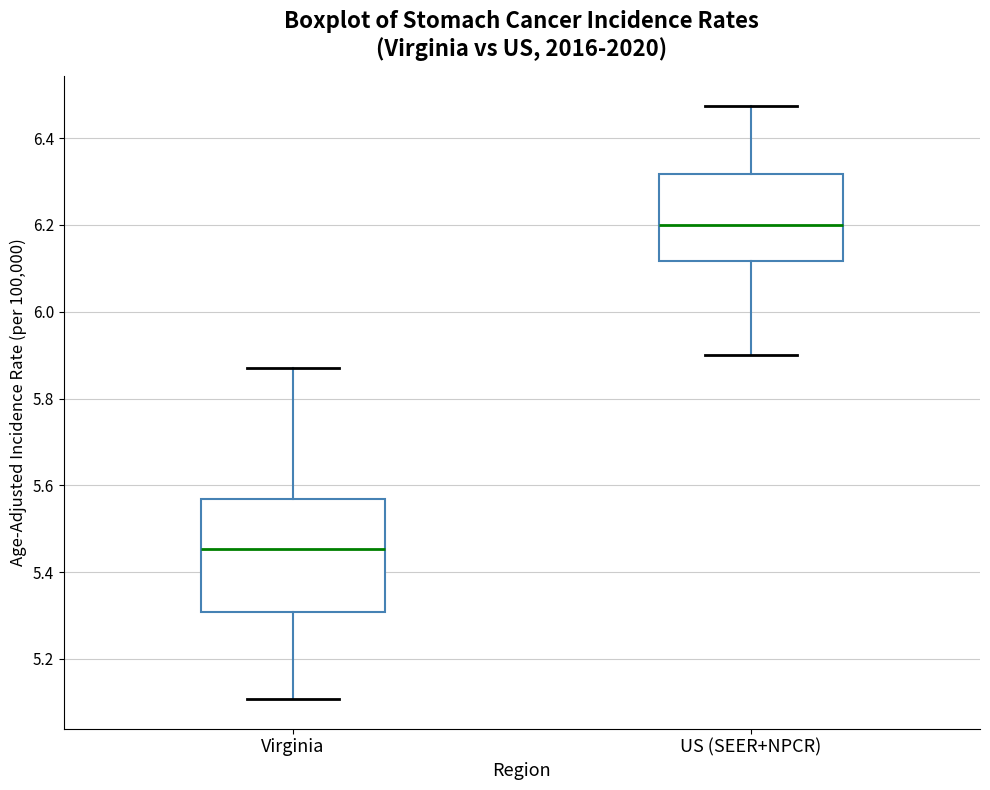

Reading left to right, transcribe this box plot: for each box, give where its median line is, the range the box spans, and where its two whiskers end, as read against the y-axis. The values are not printed on the chart, so give them approximately, as read against the axis.

Virginia: median 5.46, box 5.30 to 5.56, whiskers 5.10 to 5.88
US (SEER+NPCR): median 6.20, box 6.12 to 6.32, whiskers 5.90 to 6.48